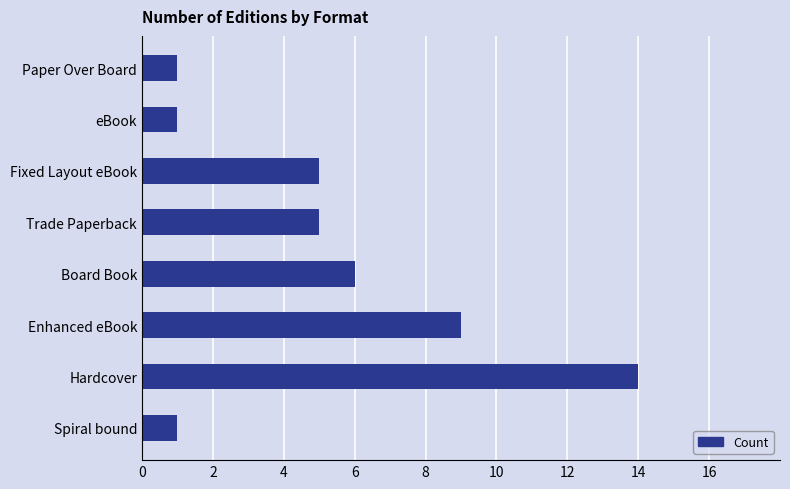

Are the bars grouped side by side (vs. stacked)?

No